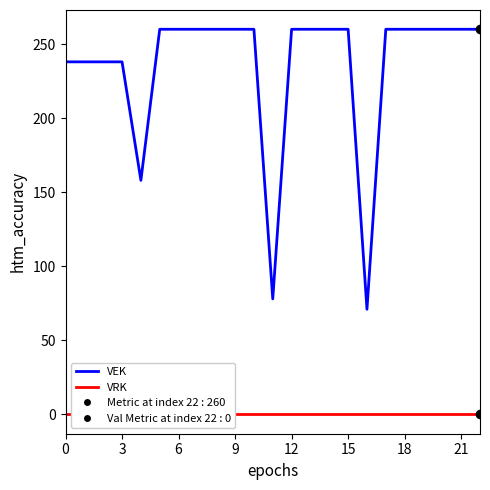

At how many categories does at least one series exceed 138?

21